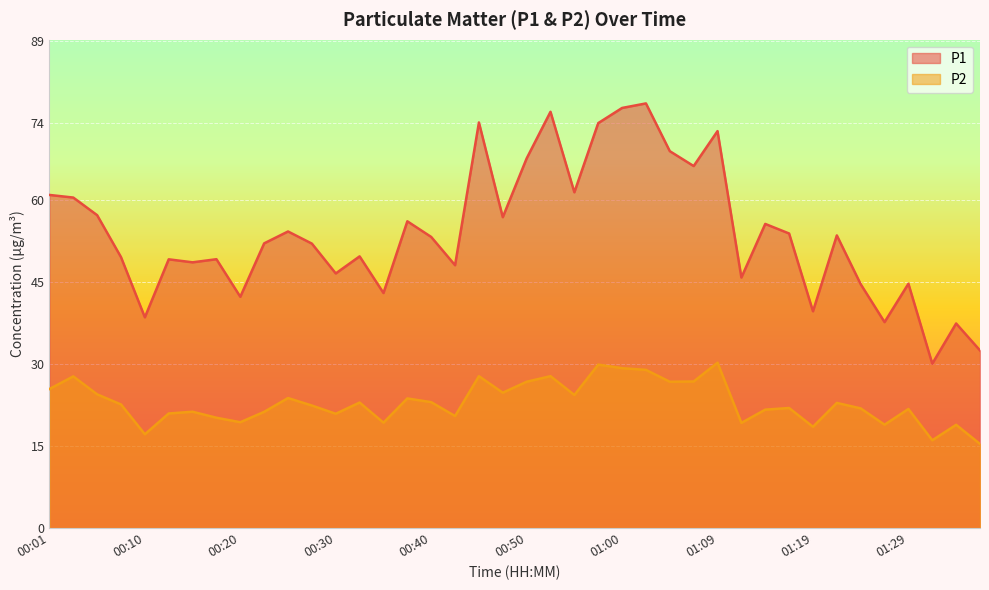

The value of P1 at 01:05 is 68.9. True or false?

True